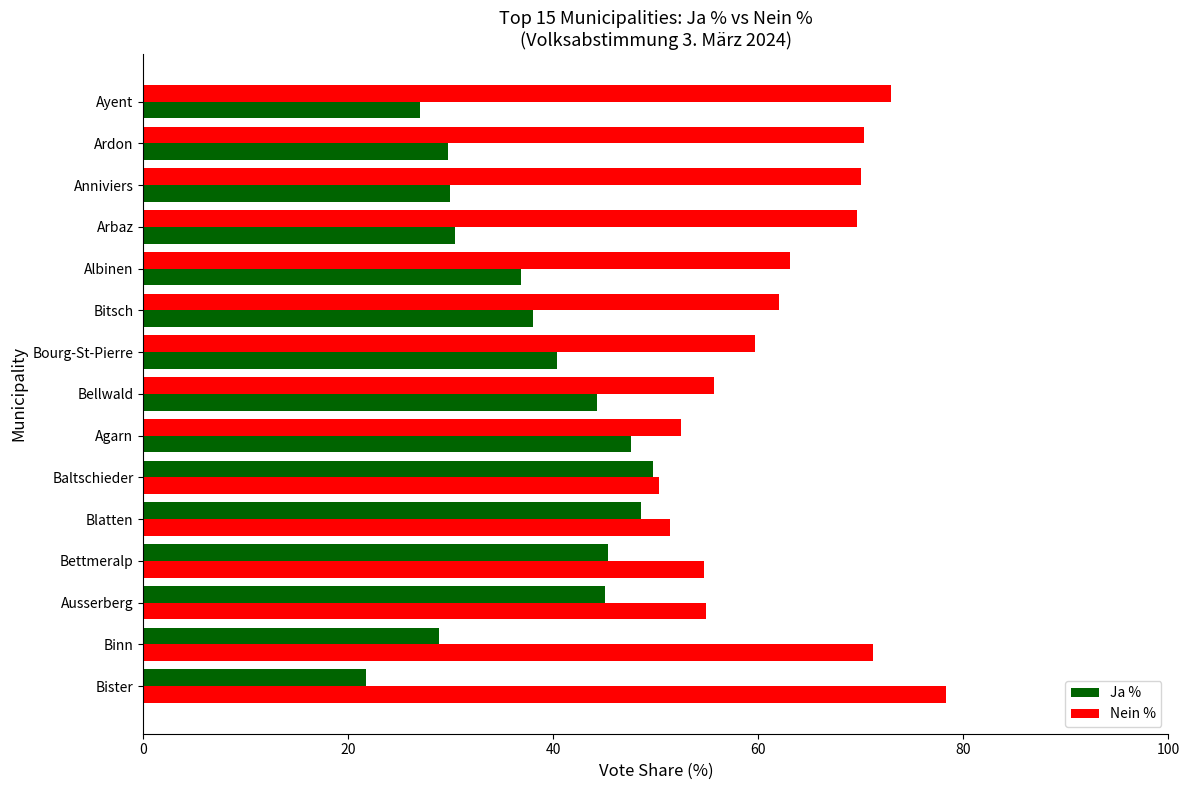

Reading right to left, transcribe all the data shown in this chart.

Ja %: 73.0	70.3	70.0	69.6	63.1	62.0	59.7	55.7	52.4	49.7	48.6	45.3	45.1	28.8	21.7
Nein %: 27.0	29.7	29.9	30.4	36.9	38.0	40.3	44.3	47.6	50.3	51.4	54.7	54.9	71.2	78.3